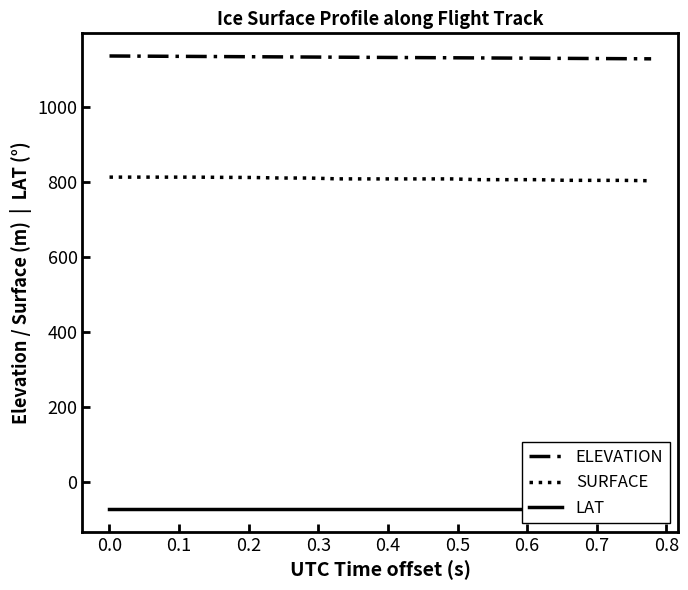

What is the minimum value for SURFACE?

802.8